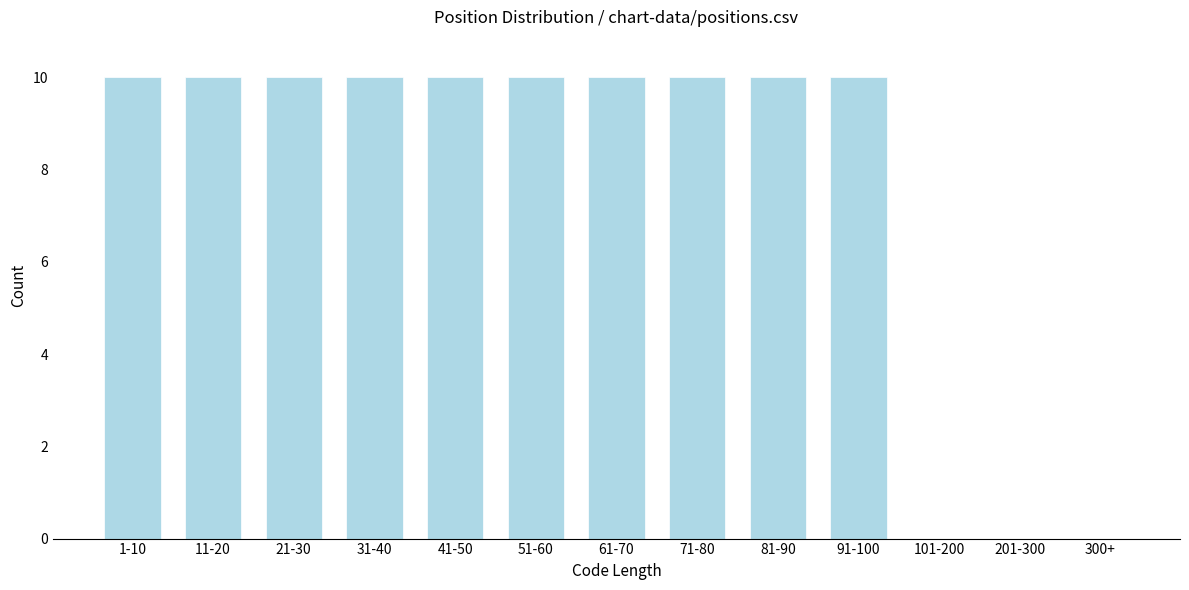

Reading left to right, extract all data points from this chart.

1-10=10	11-20=10	21-30=10	31-40=10	41-50=10	51-60=10	61-70=10	71-80=10	81-90=10	91-100=10	101-200=0	201-300=0	300+=0